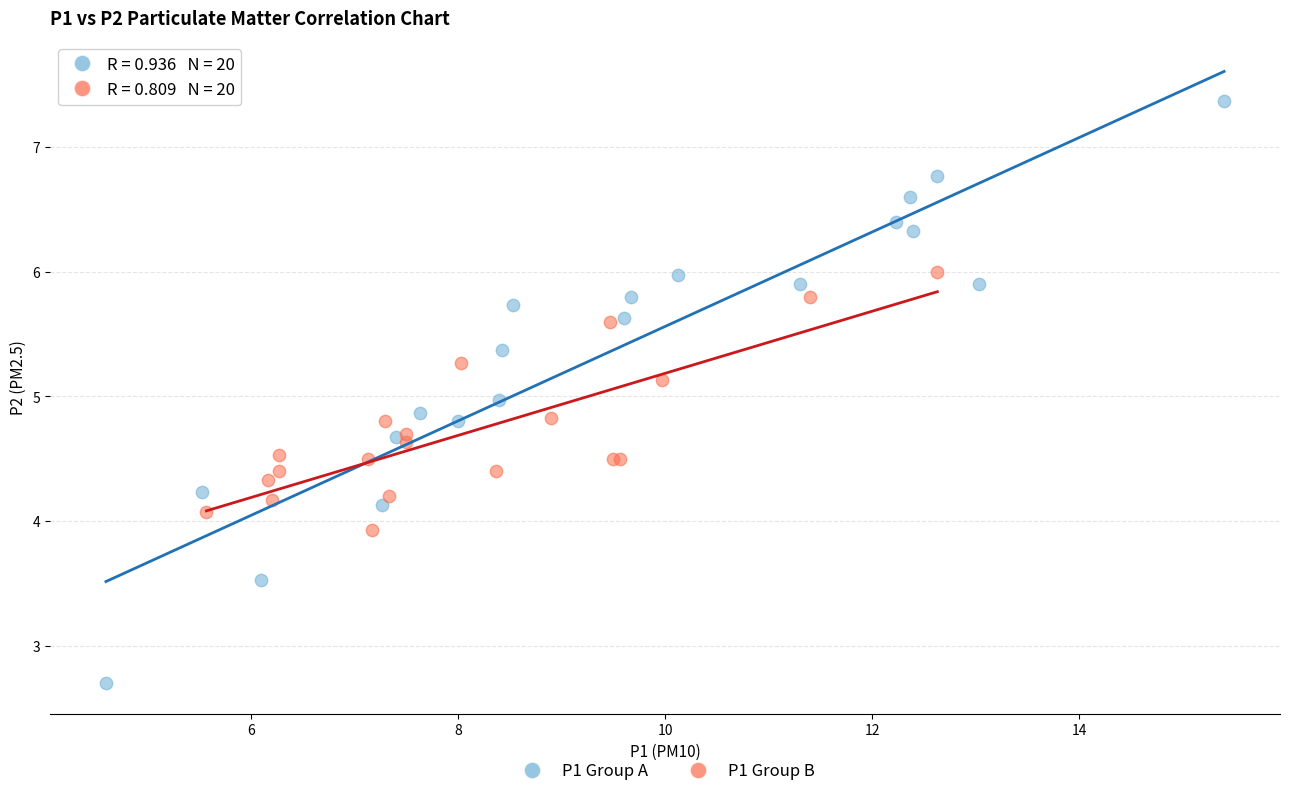

Which series reaches the minimum Y coordinate?

P1 Group A